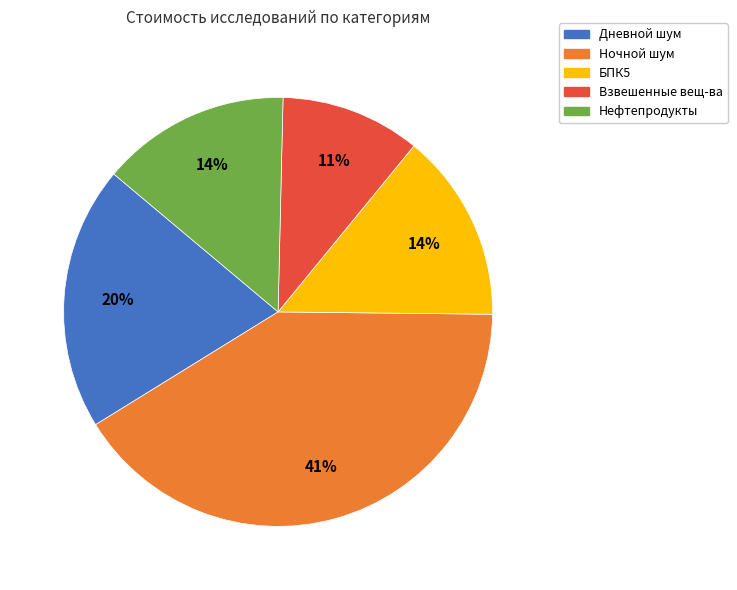

Is it true that БПК5 is 27% of the pie?

False